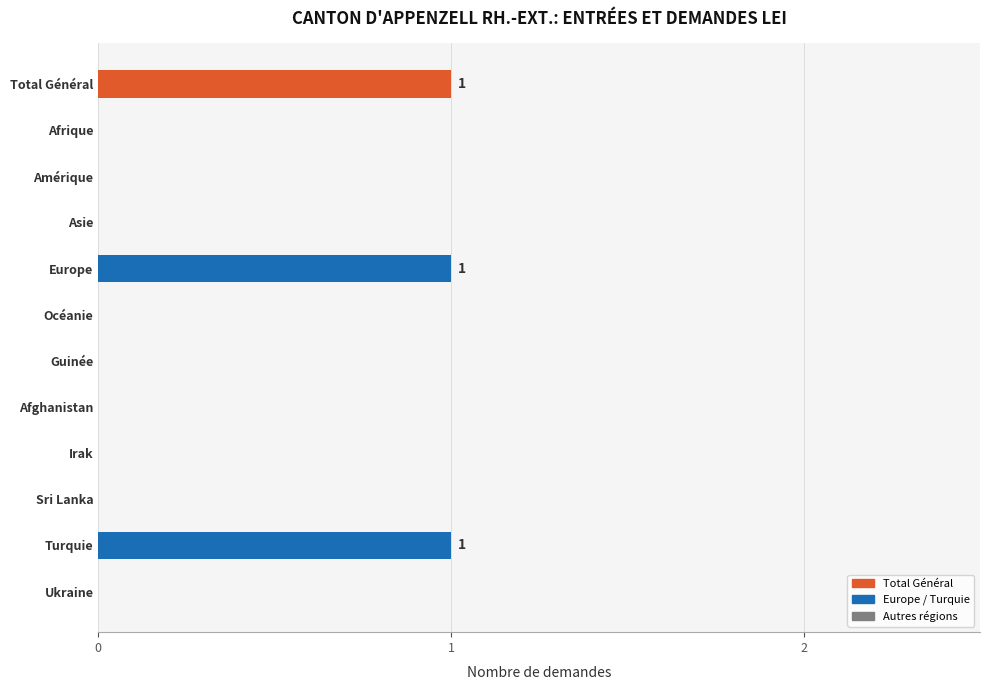

Reading top to bottom, transcribe all the data shown in this chart.

Total Général=1	Afrique=0	Amérique=0	Asie=0	Europe=1	Océanie=0	Guinée=0	Afghanistan=0	Irak=0	Sri Lanka=0	Turquie=1	Ukraine=0